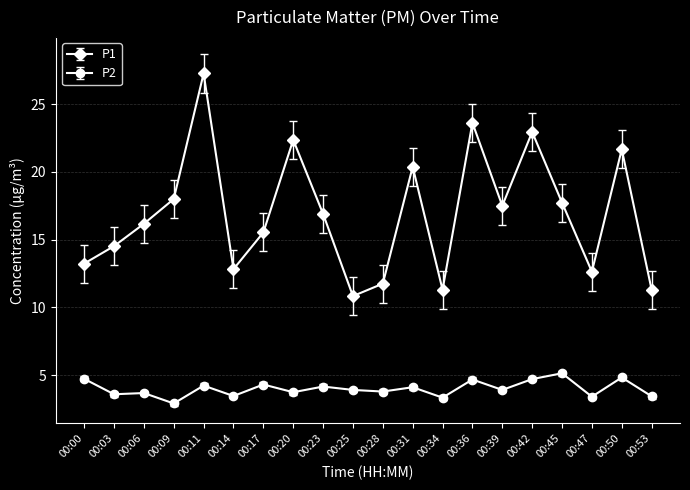

Which series has the largest total across all categories?

P1